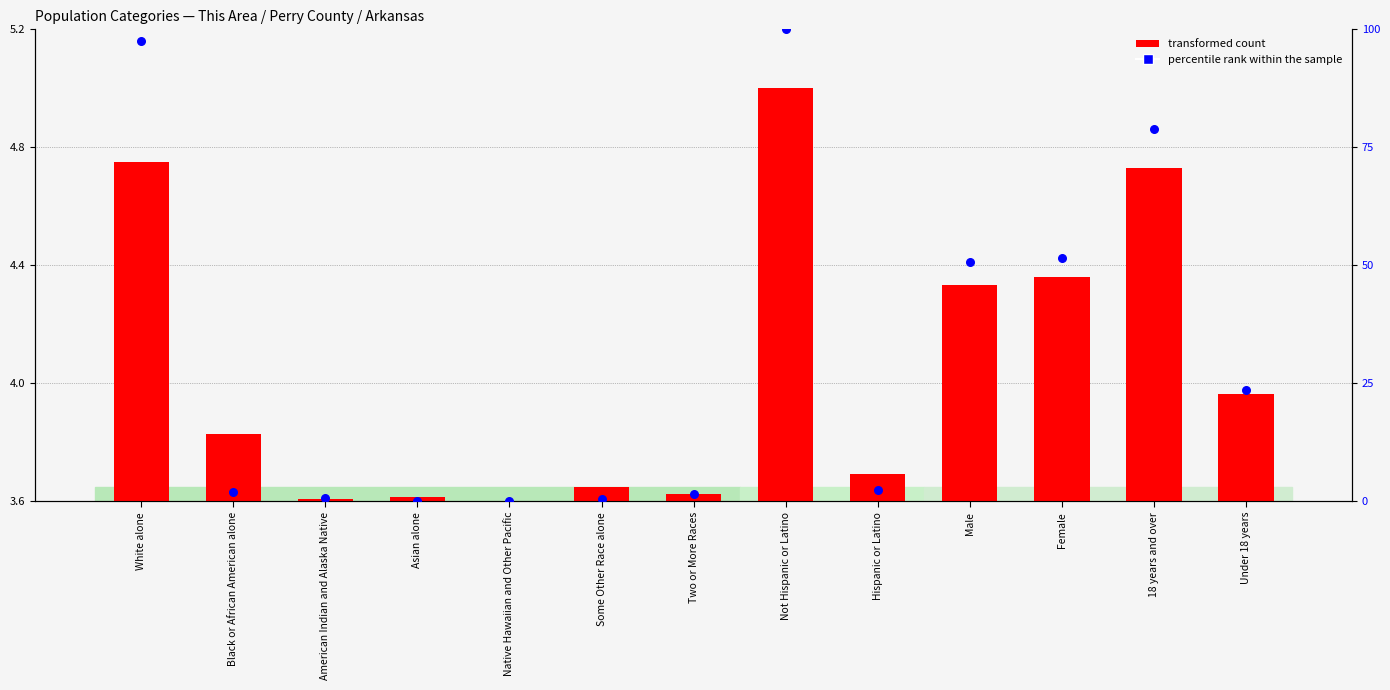

What is the total value across all series at Two or More Races?

5.3